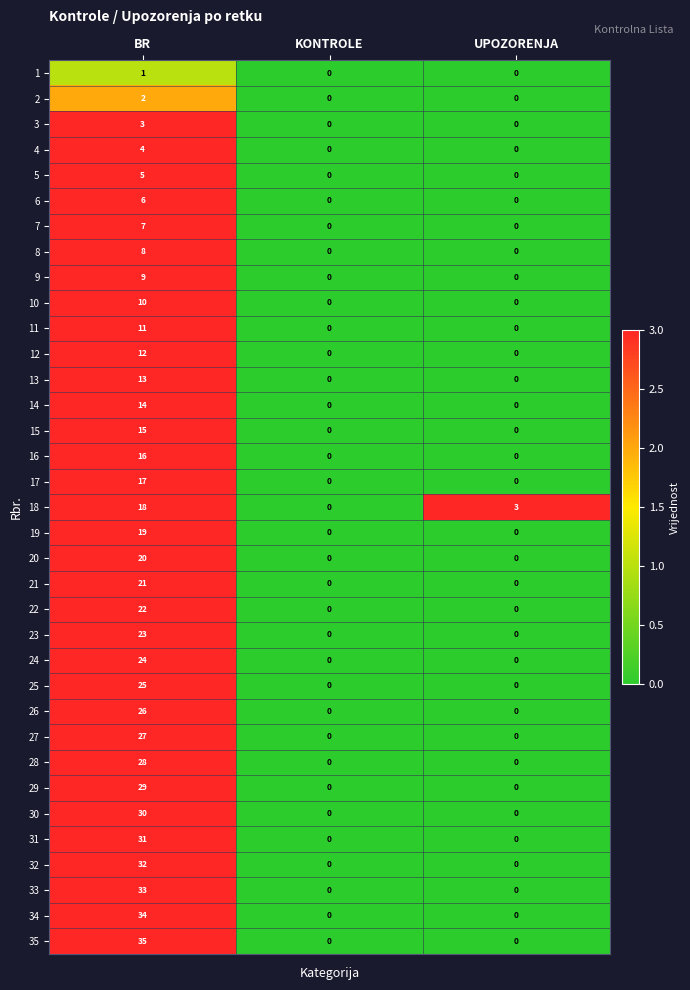

Which series has the largest range (max minus min)?

35